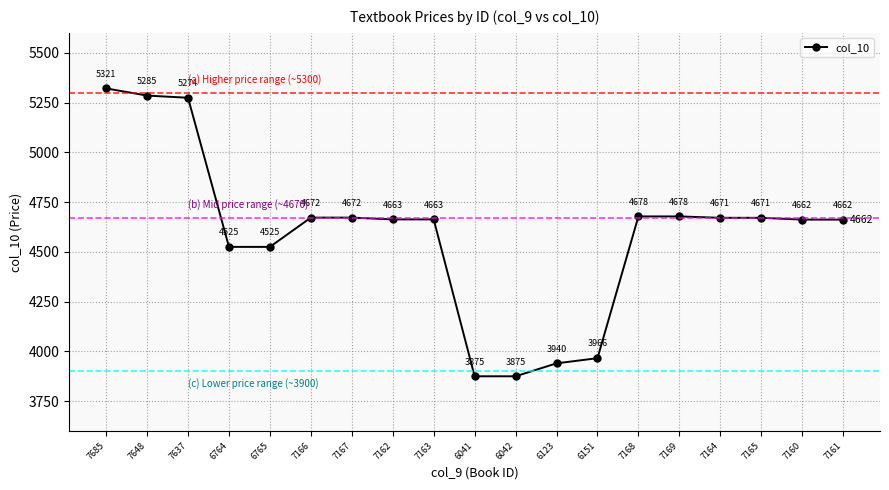

Which has a higher value, 7162 or 7165?

7165